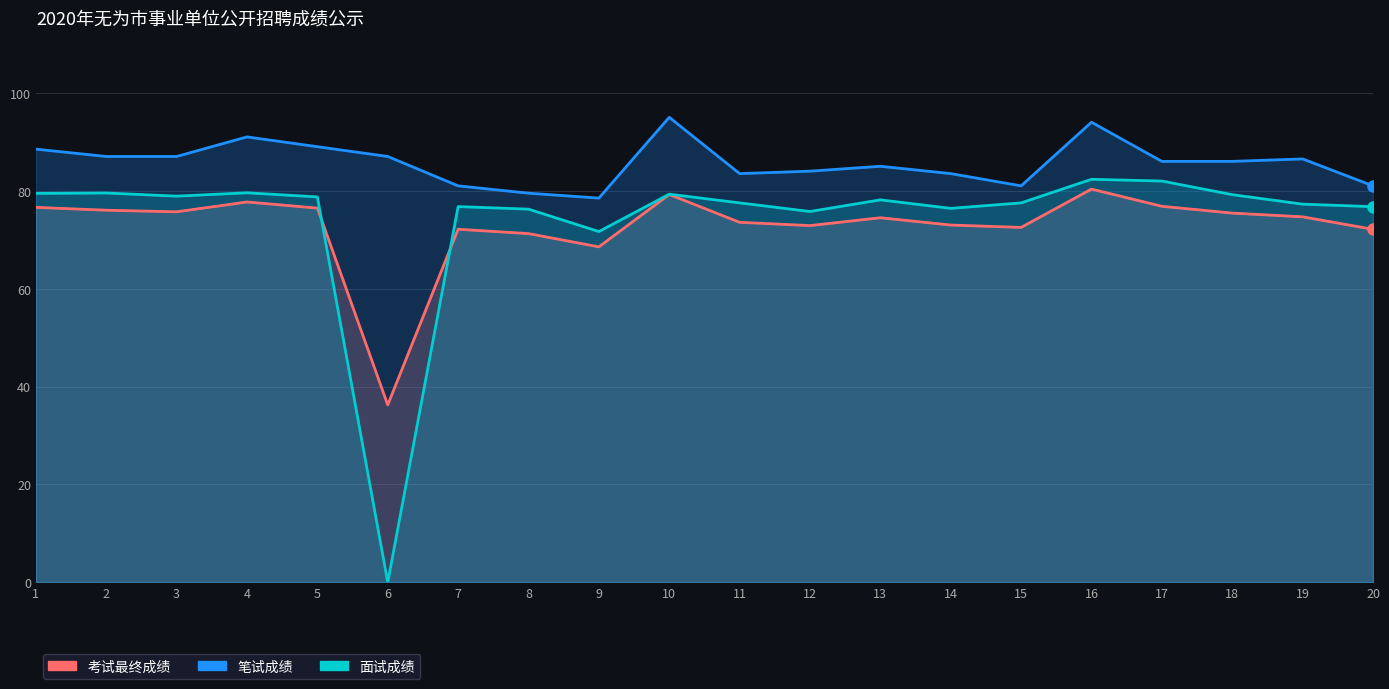

The 考试最终成绩 series shows 119.9 at 4. True or false?

False